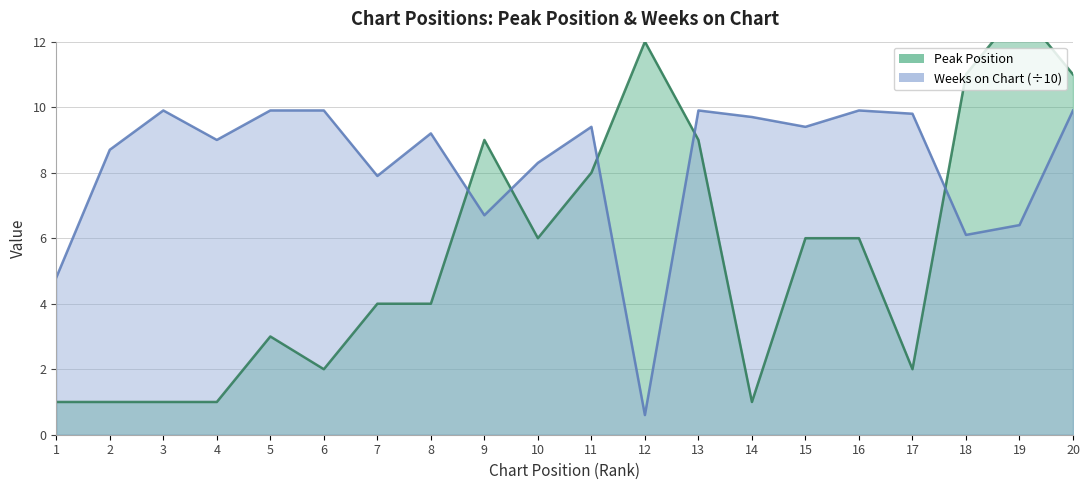

Between 6 and 13, which series saw the biggest shift?

Peak Position